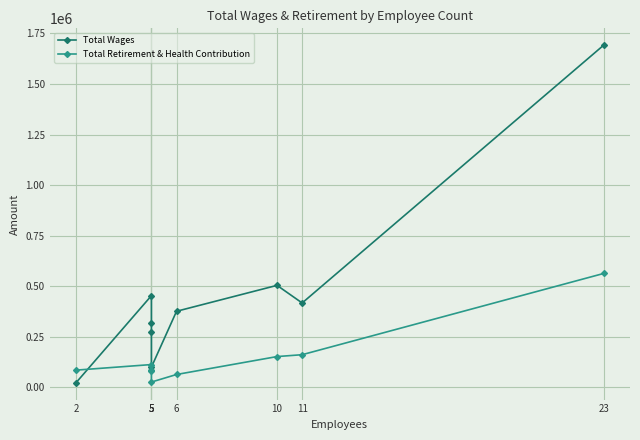

What is the total value across all series at 11?

579442